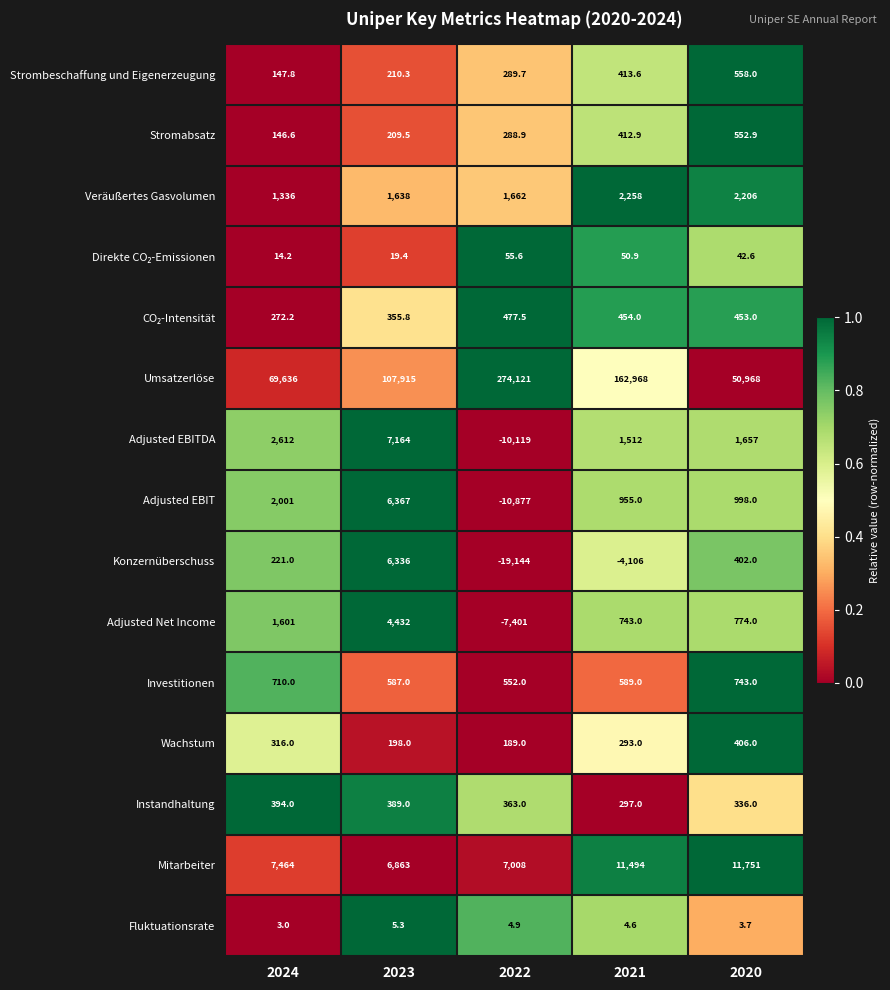

The Veräußertes Gasvolumen series shows 2258.0 at 2021. True or false?

True